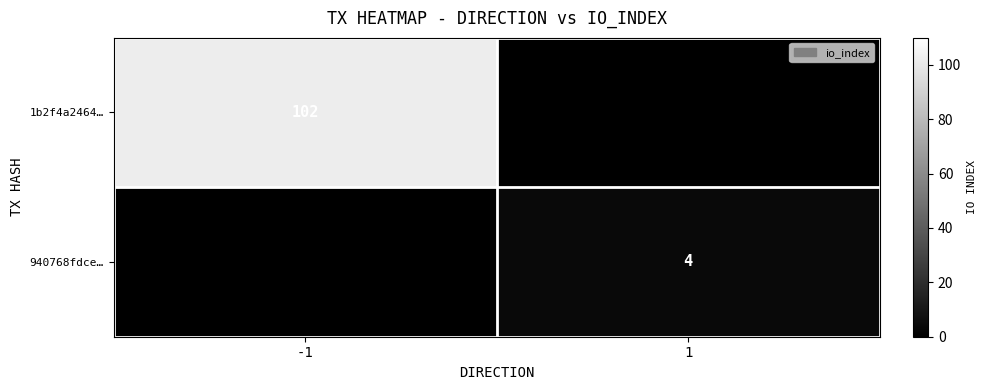

The 940768fdce… series shows 1 at 1. True or false?

False